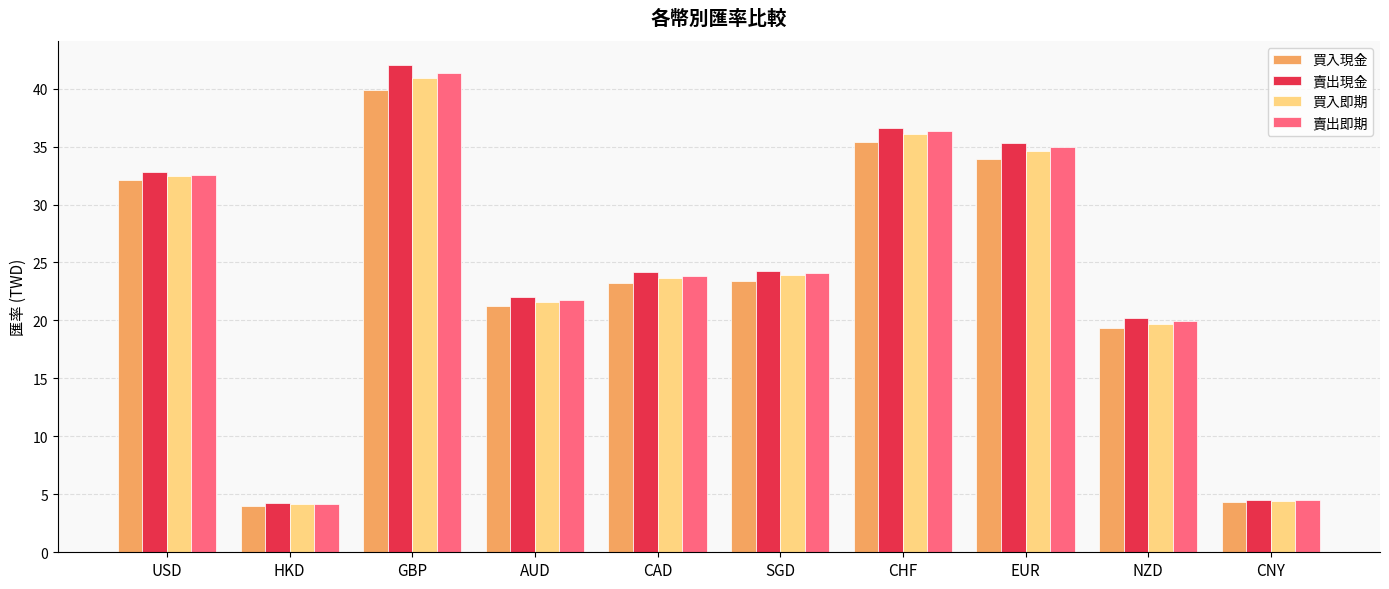

At which label does 賣出現金 reach its peak?

GBP